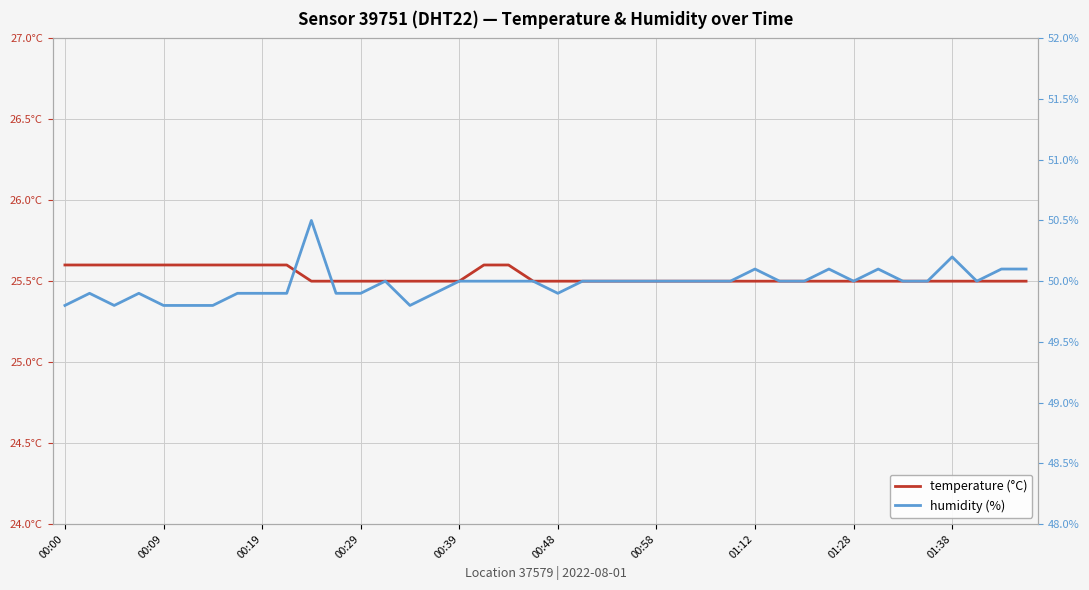

True or false: humidity (%) and temperature (°C) intersect in this chart.

False